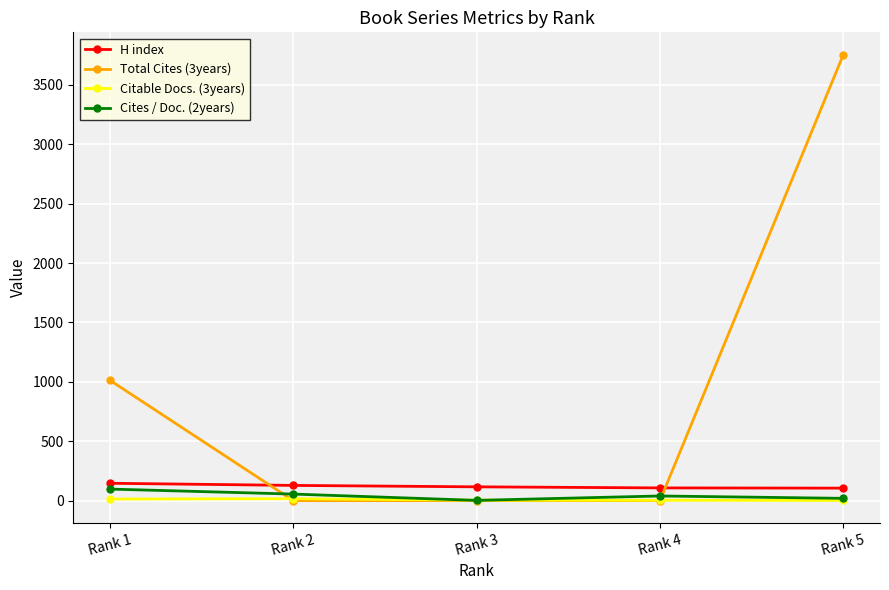

Which series has the widest spread of values?

Total Cites (3years)